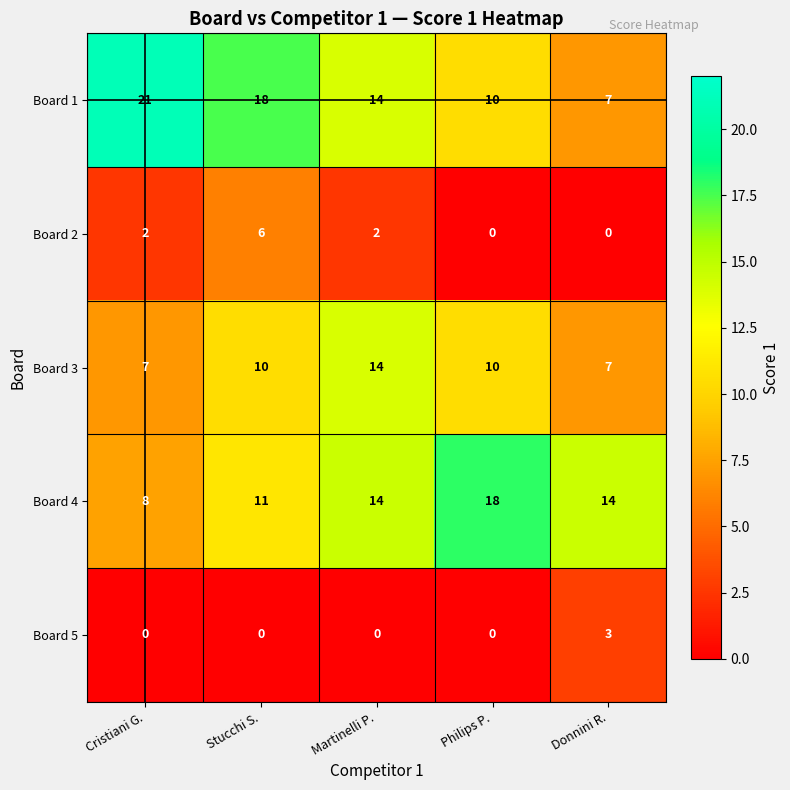

Reading left to right, list all the values displayed in this chart.

Board 1: 21	18	14	10	7
Board 2: 2	6	2	0	0
Board 3: 7	10	14	10	7
Board 4: 8	11	14	18	14
Board 5: 0	0	0	0	3